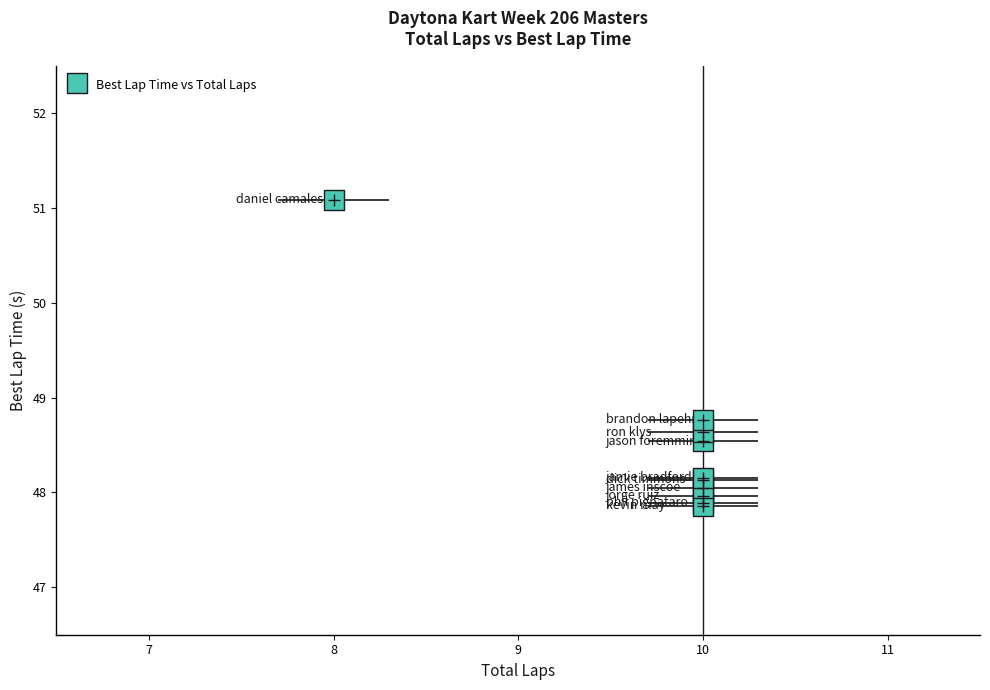

What Y value in the scatter plot is closest to 49?

48.8